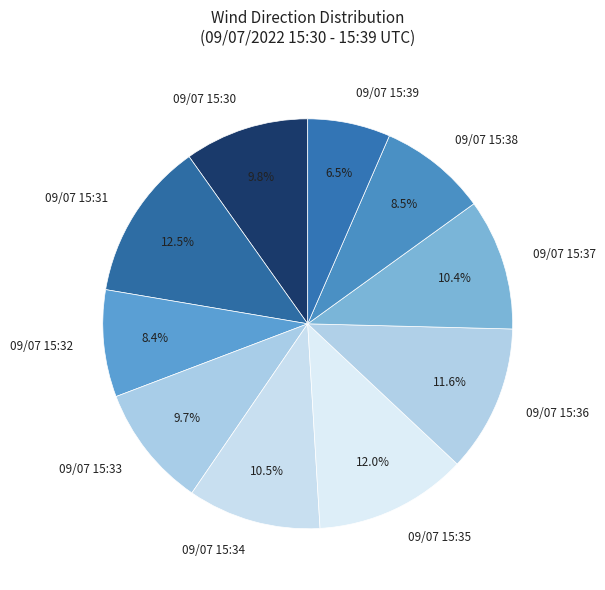

Is 09/07 15:38 the majority of the pie?

No